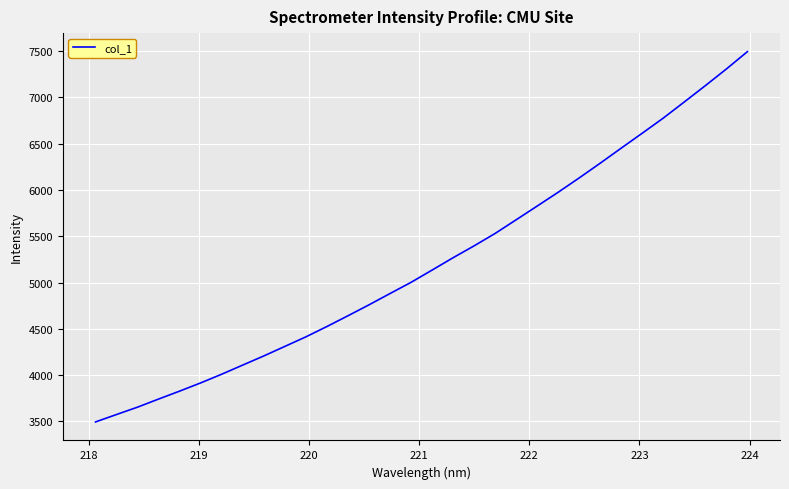

What is the maximum value shown in the chart?

7495.1